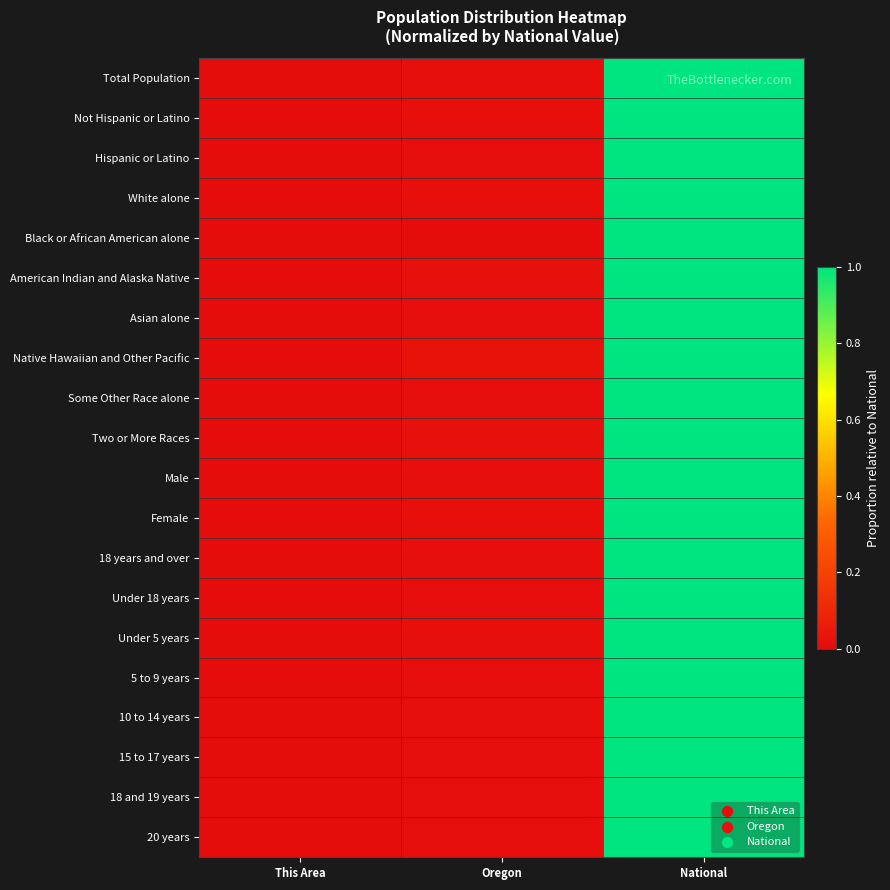

List the series in order of their peak value, highest first.

Total Population, Not Hispanic or Latino, Hispanic or Latino, White alone, Black or African American alone, American Indian and Alaska Native, Asian alone, Native Hawaiian and Other Pacific, Some Other Race alone, Two or More Races, Male, Female, 18 years and over, Under 18 years, Under 5 years, 5 to 9 years, 10 to 14 years, 15 to 17 years, 18 and 19 years, 20 years